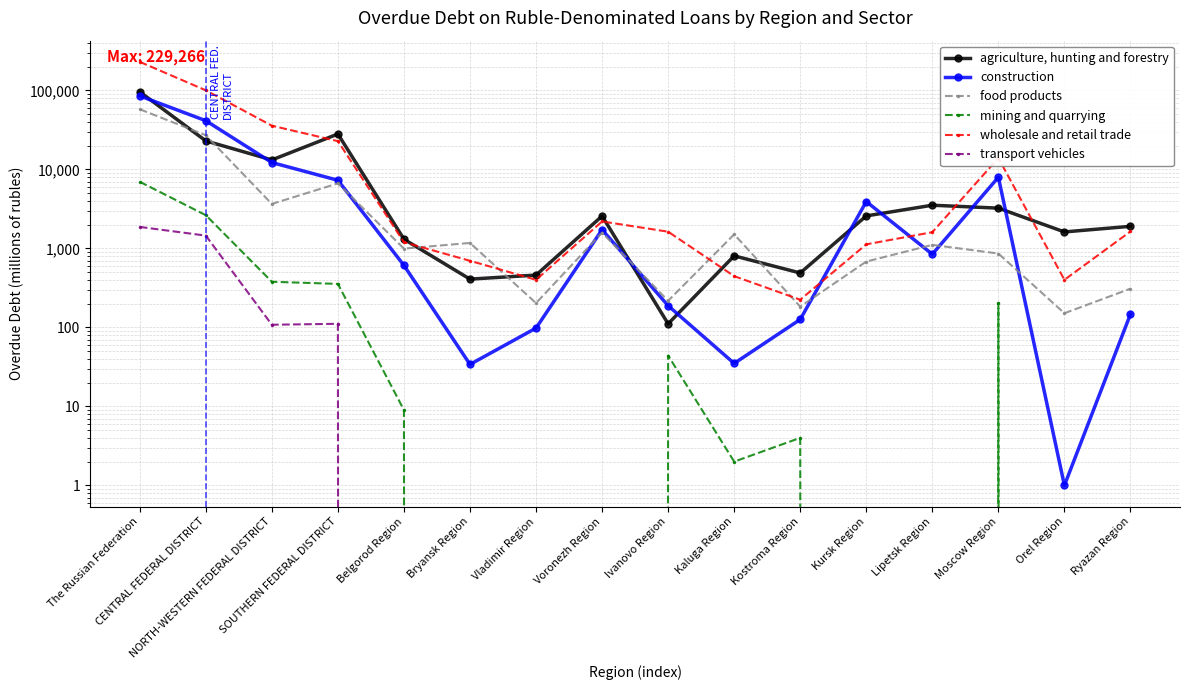

How many values in the mining and quarrying series exceed 4?

7